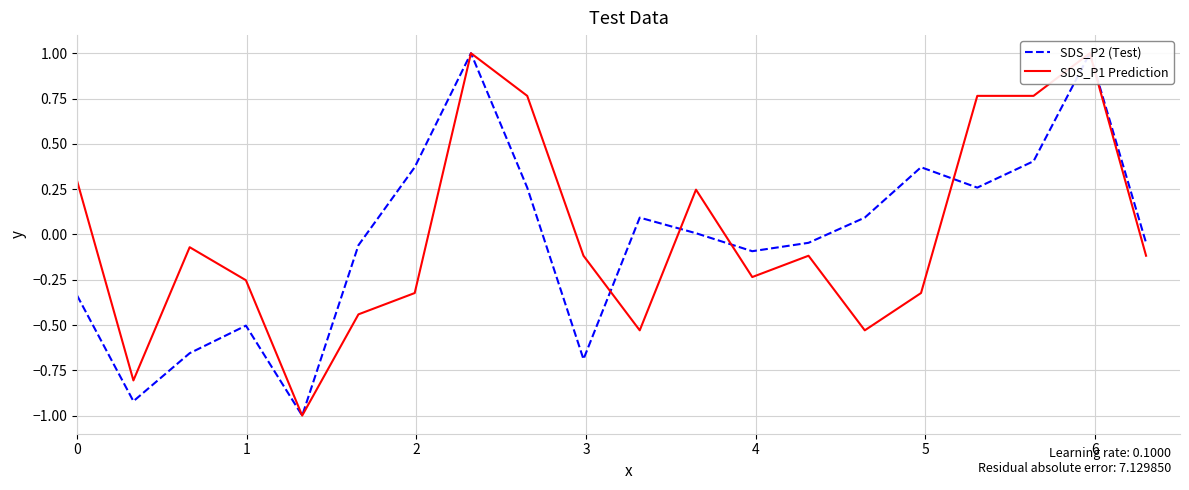

Which series has the largest total across all categories?

SDS_P1 Prediction